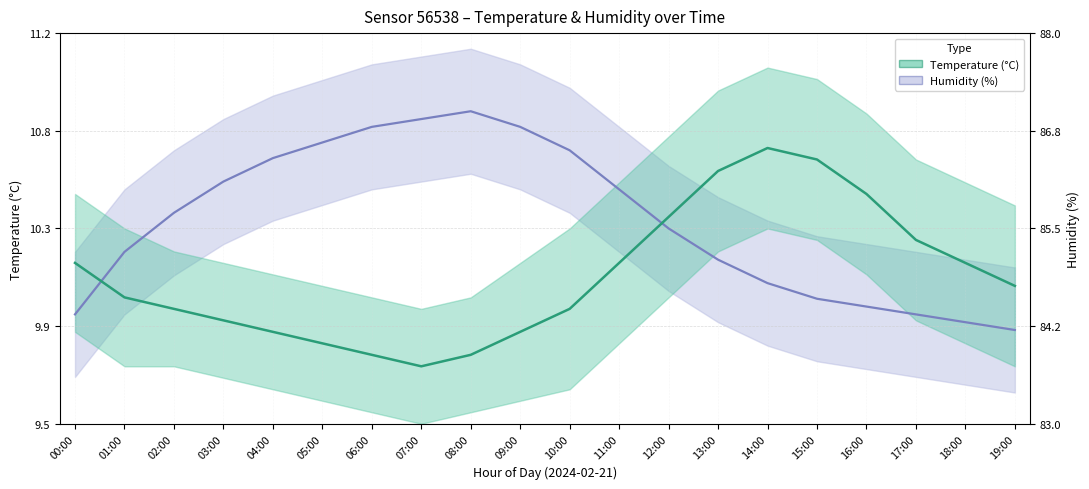

What is the label of the 9th point from the left?

08:00